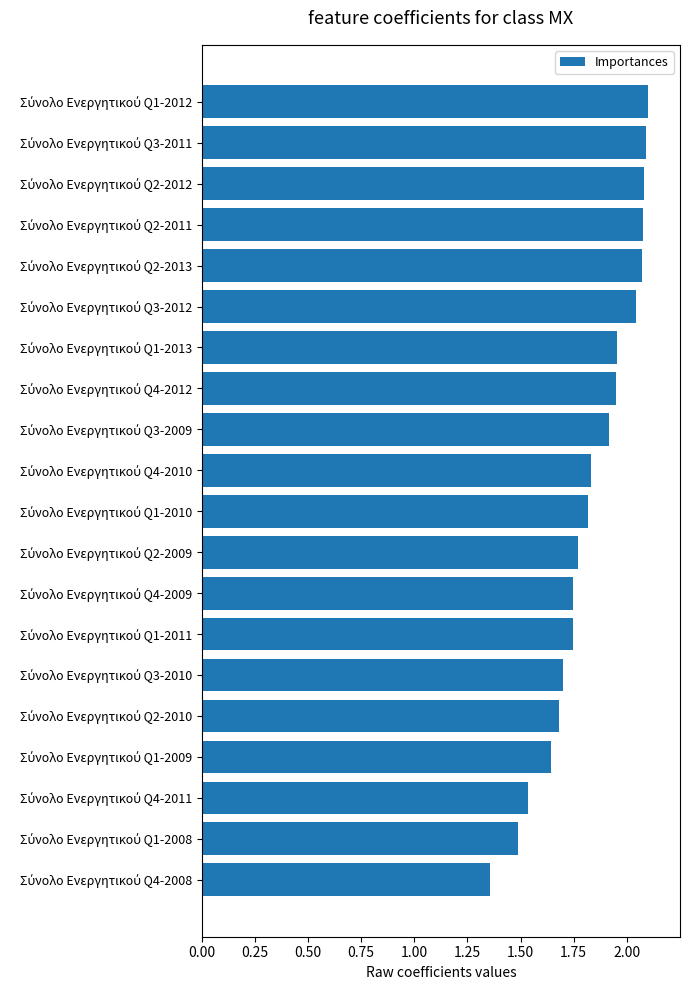

What is the difference between the maximum and minimum values?

0.7